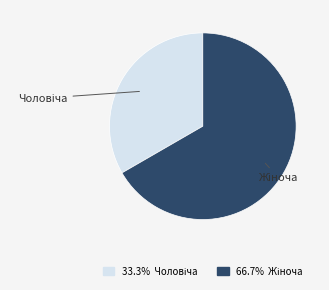

Is there a majority slice in this chart?

Yes